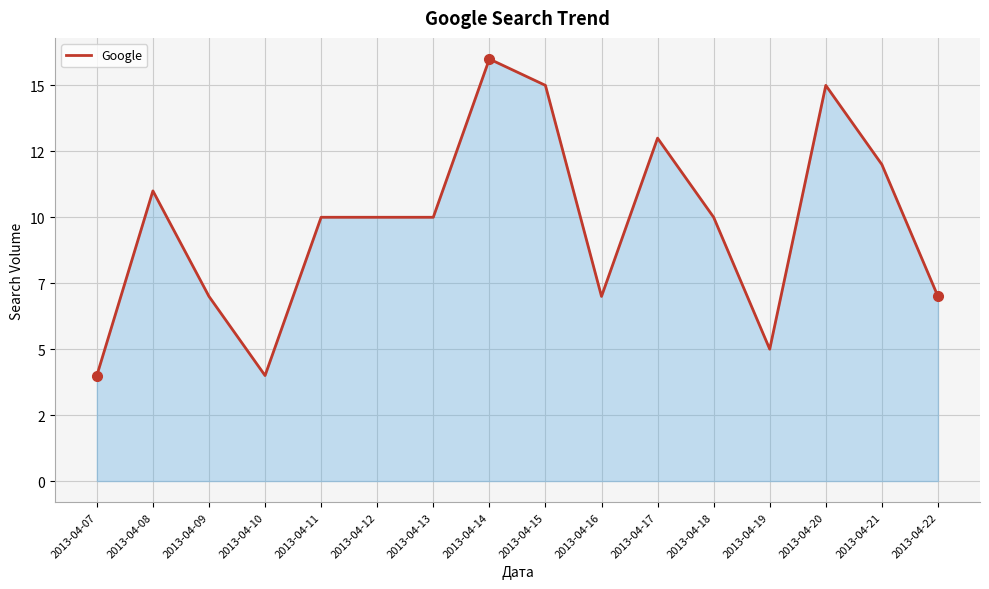

Does the chart have visible grid lines?

Yes